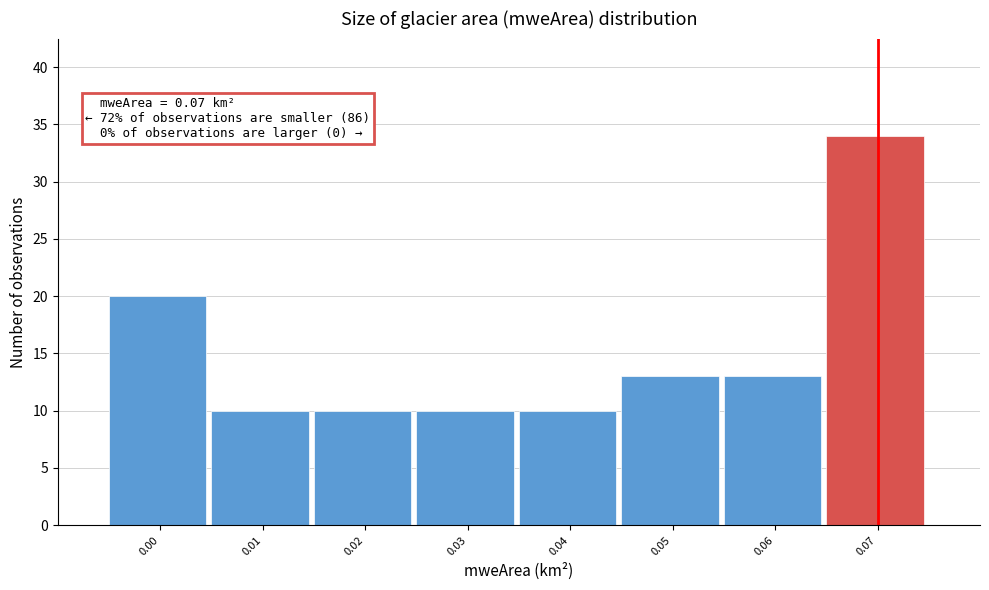

Reading left to right, what are all the values shown in this chart?

0.00=20	0.01=10	0.02=10	0.03=10	0.04=10	0.05=13	0.06=13	0.07=34